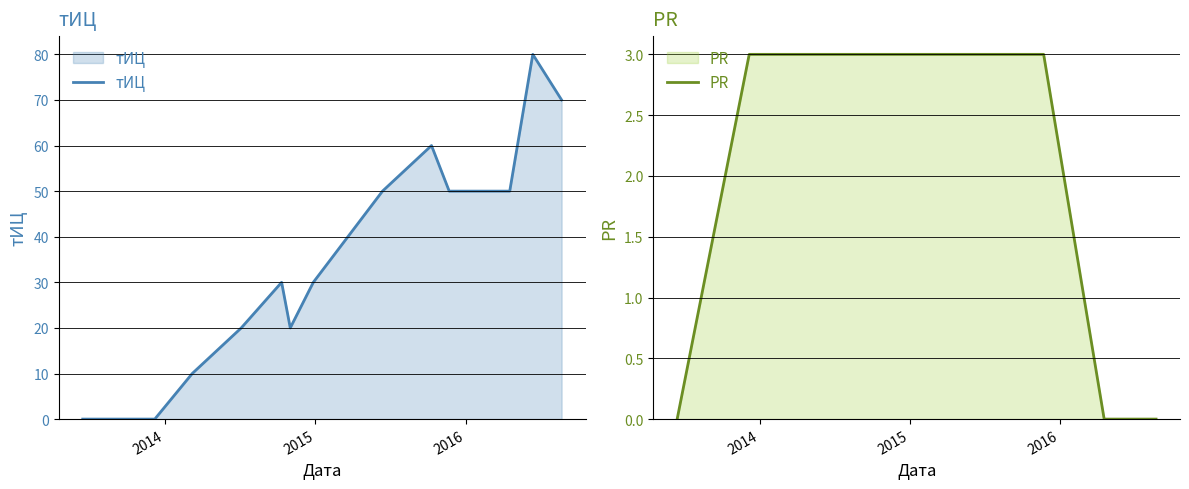

Reading left to right, list all the values displayed in this chart.

тИЦ: 0	0	10	20	30	20	30	50	60	50	50	80	70
PR: 0	3	3	3	3	3	3	3	3	3	0	0	0